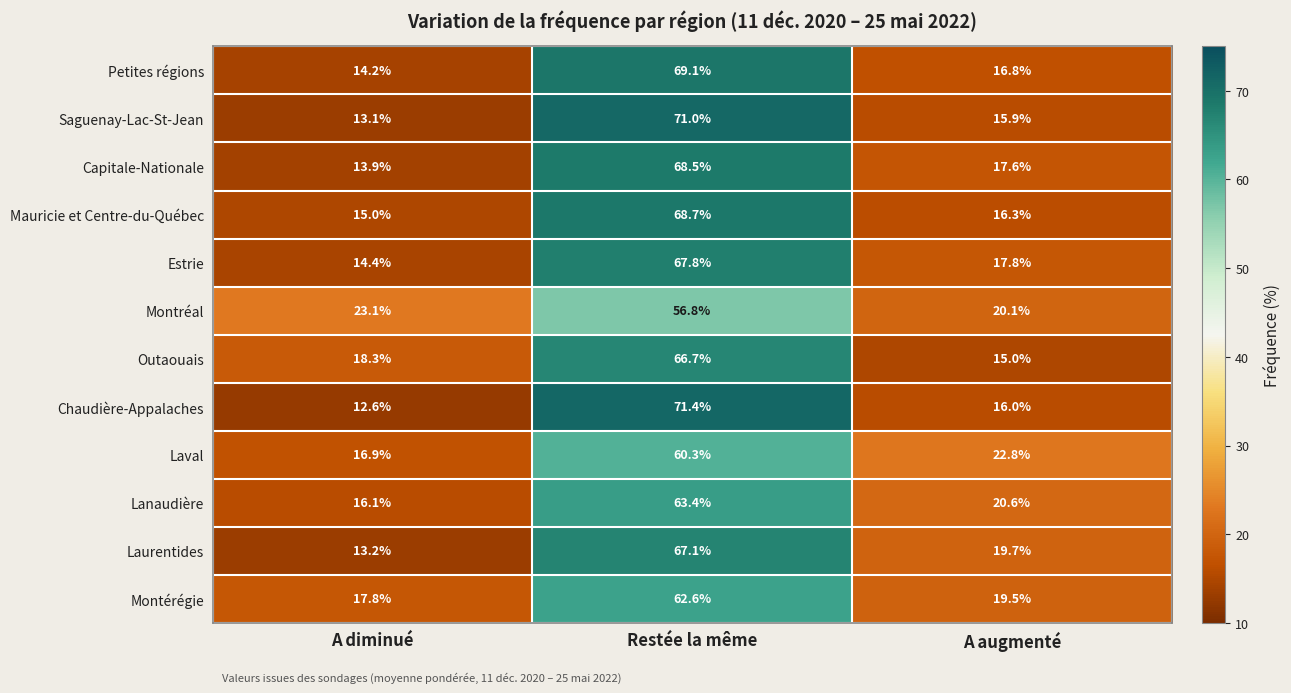

At which category is the sum across all series the highest?

Restée la même